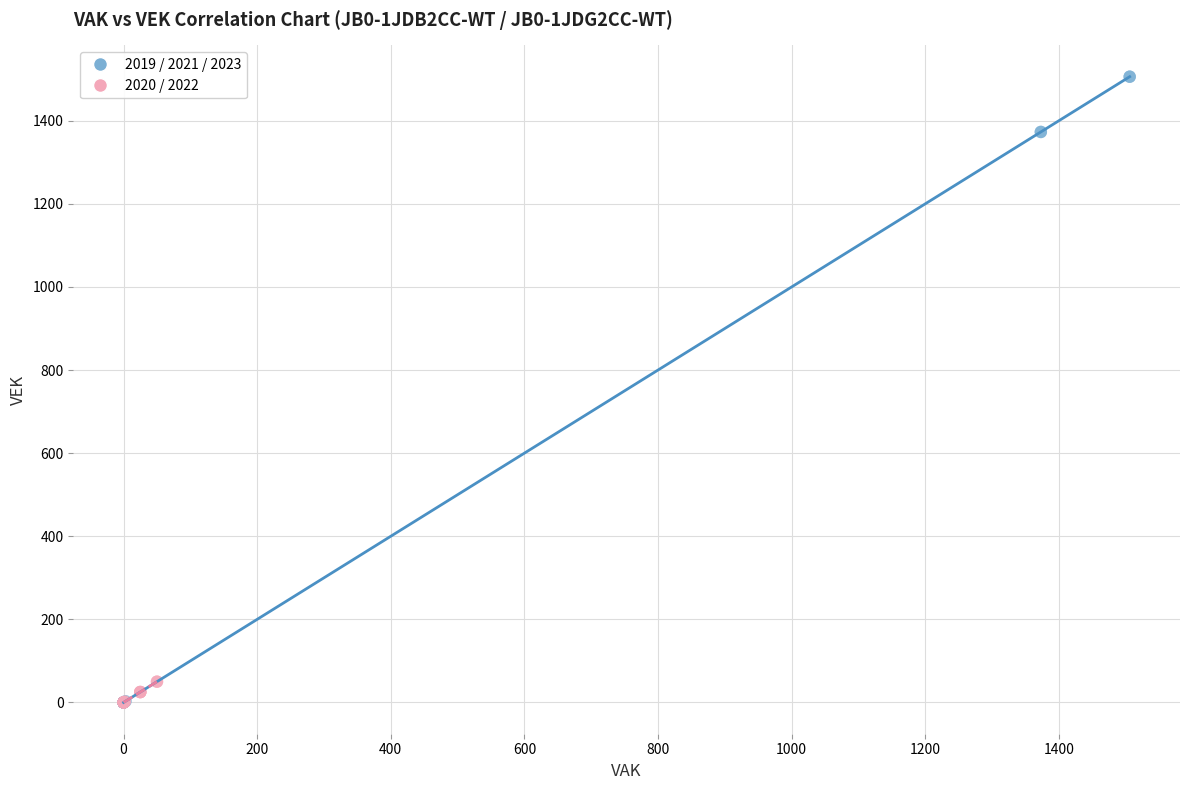

Which series has the widest spread of Y values?

2019 / 2021 / 2023